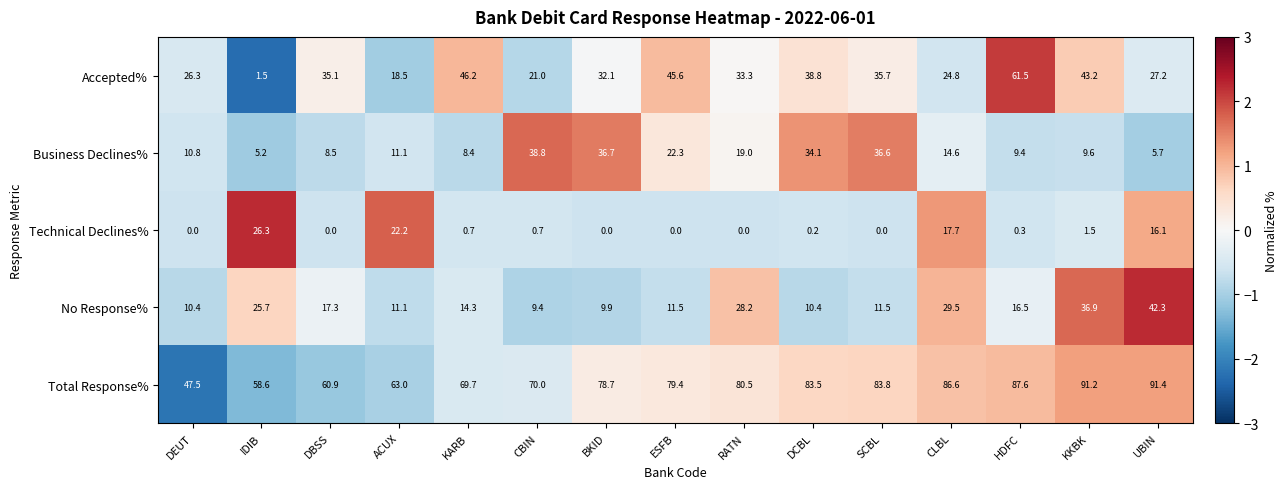

What value does the Total Response% series have at KKBK?

91.2